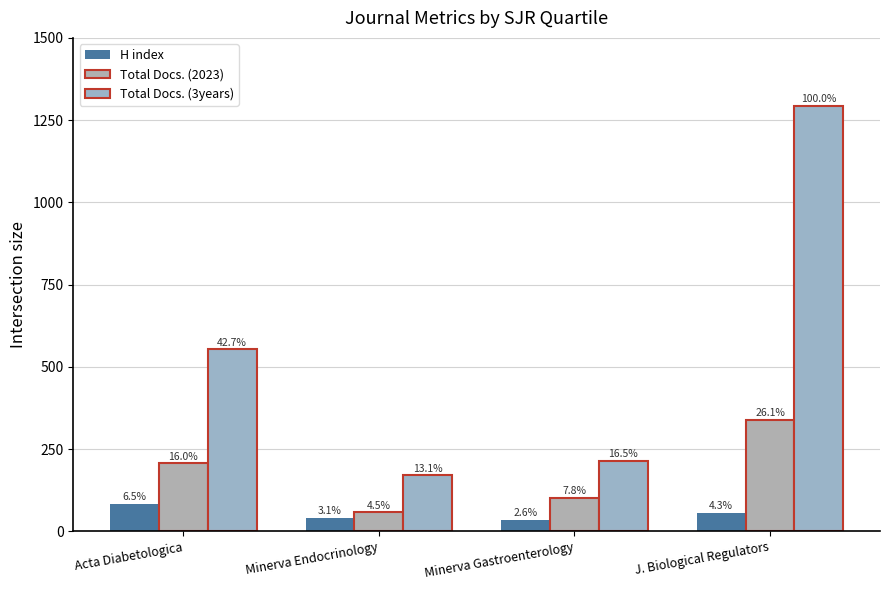

How many bars are there in total?

12